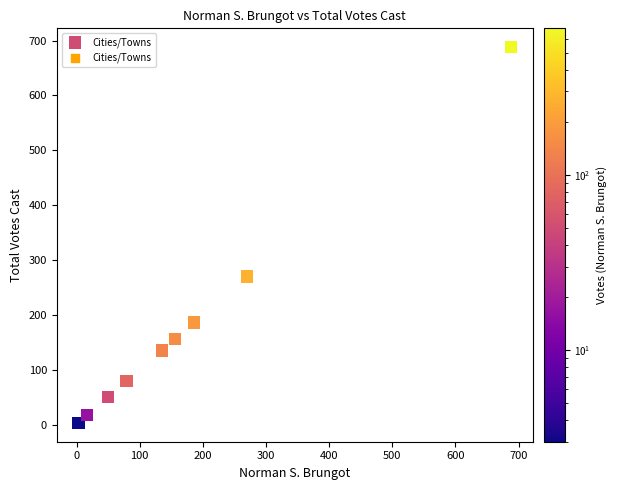

What Y value in the scatter plot is closest to 345?

270